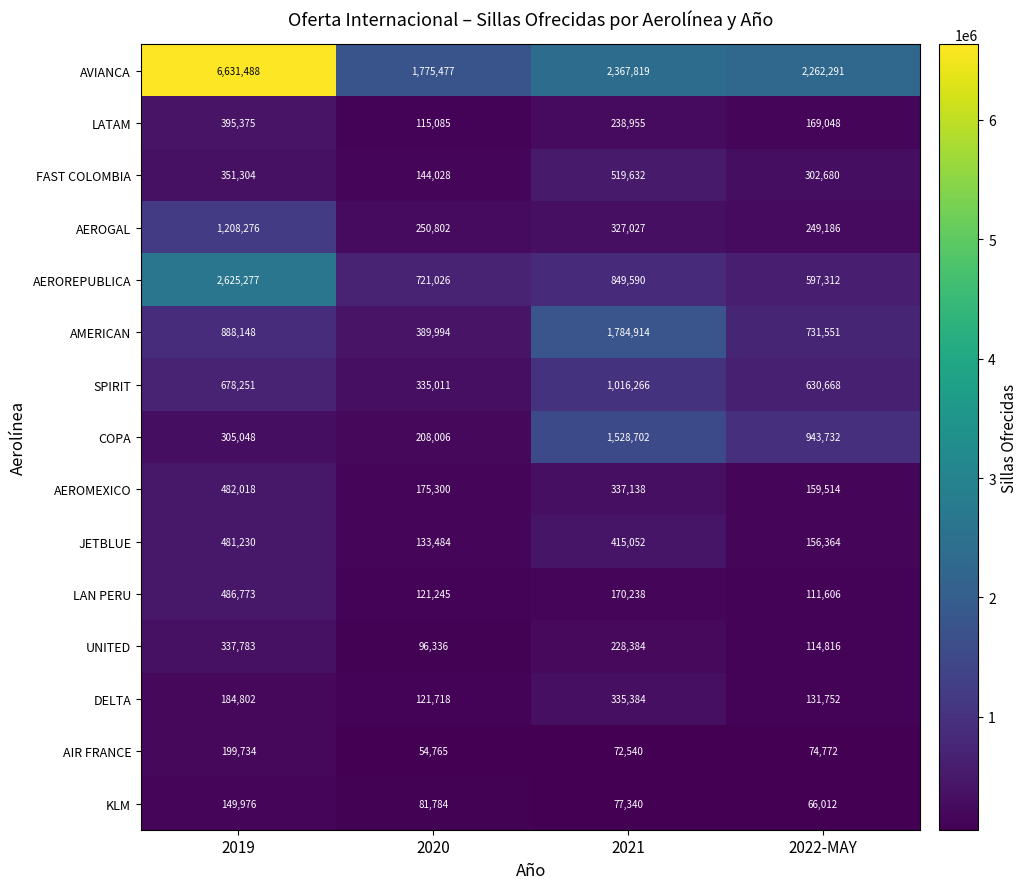

Is it true that LAN PERU equals 170238 at 2021?

True